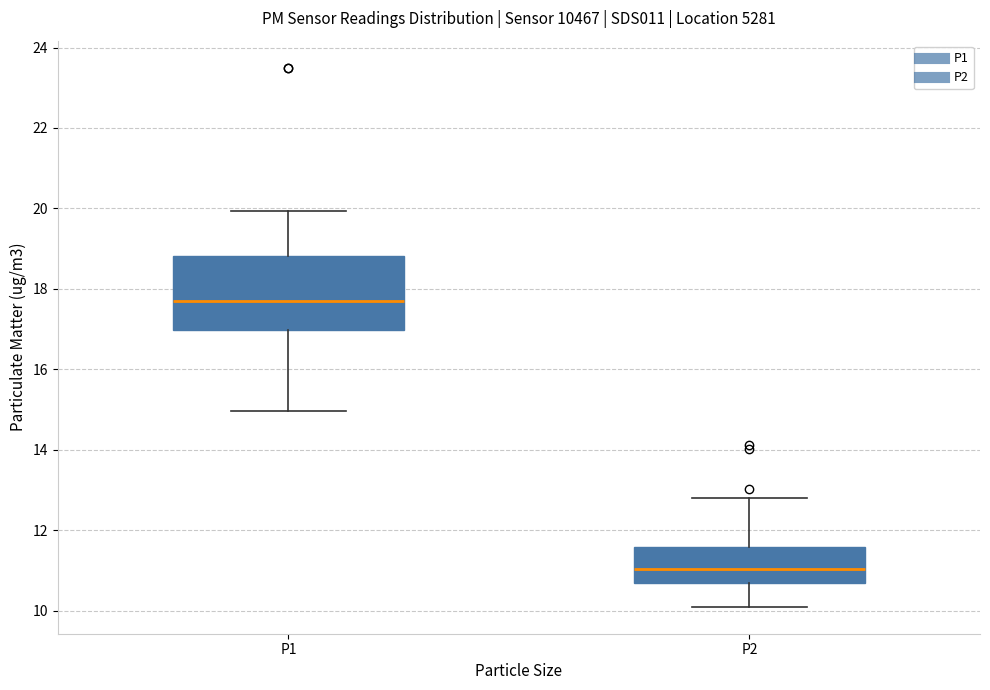

Which box has the highest median line?

P1